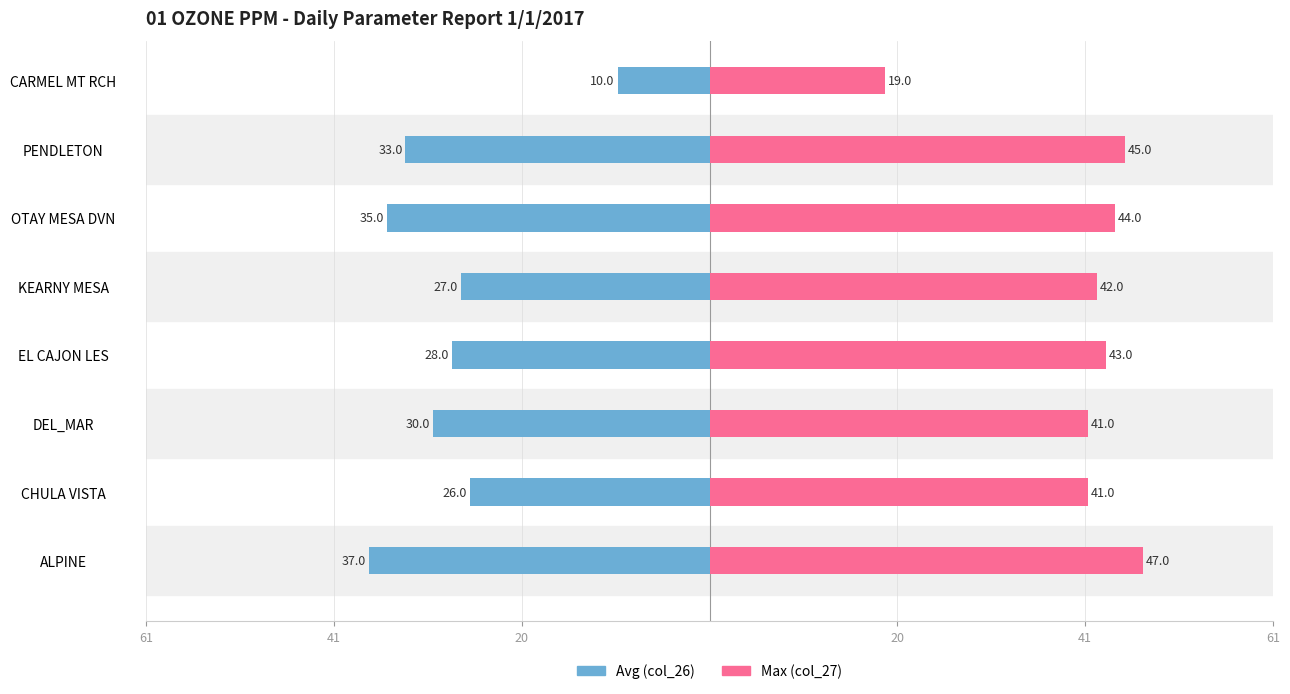

True or false: Avg (col_26) has a value of -16 at OTAY MESA DVN.

False